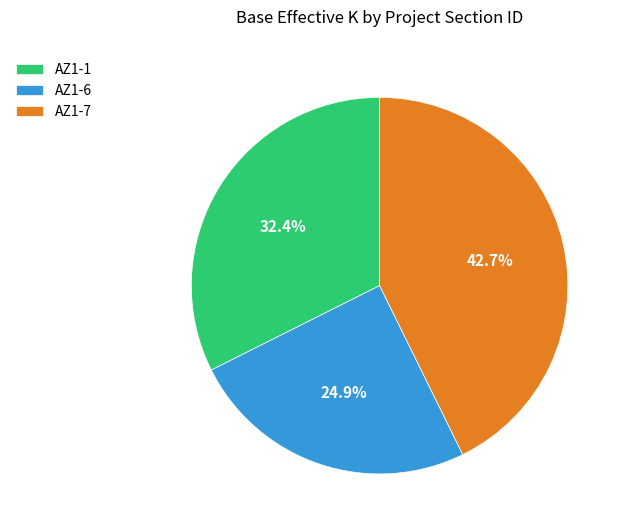

Which category has the biggest portion of the pie?

AZ1-7